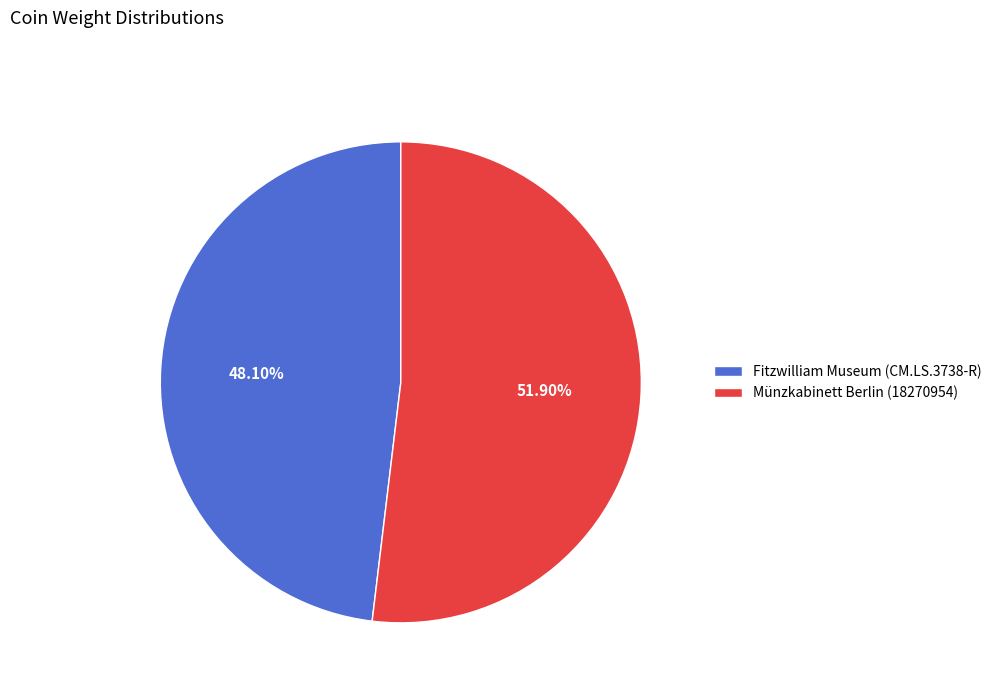

Which has a higher value, Fitzwilliam Museum (CM.LS.3738-R) or Münzkabinett Berlin (18270954)?

Münzkabinett Berlin (18270954)